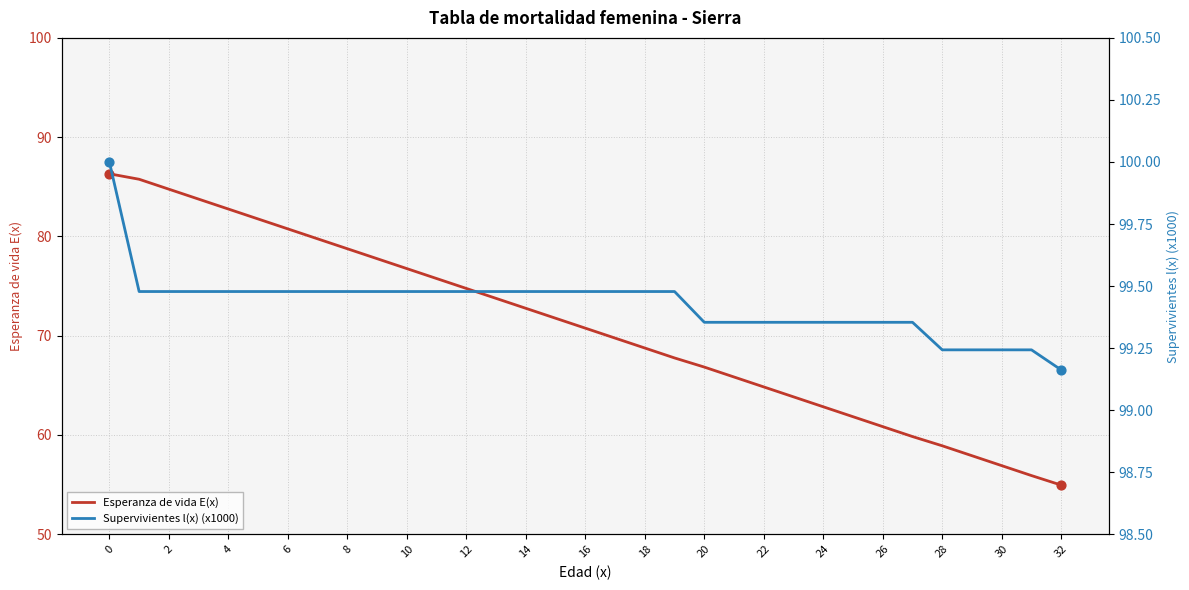

Which series reaches the maximum Y coordinate?

Supervivientes l(x) (x1000)